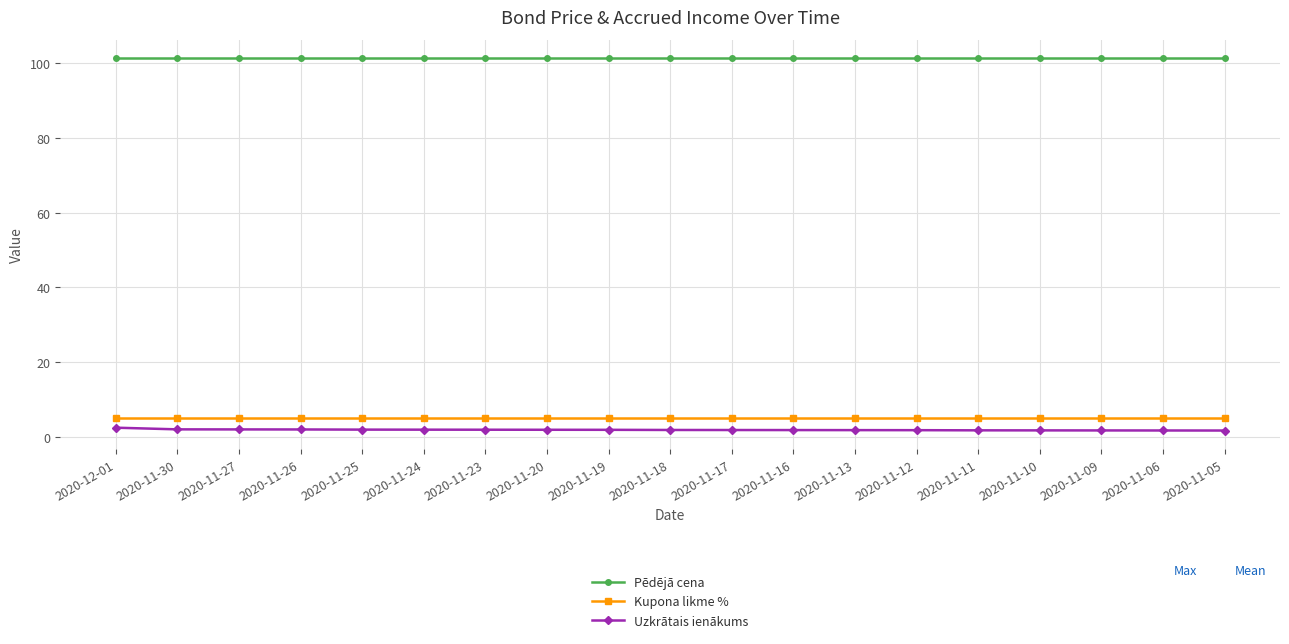

How many series are shown in this chart?

3